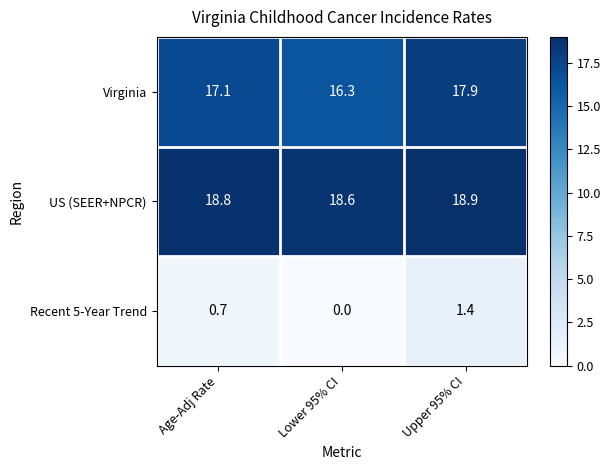

Which series has the widest spread of values?

Virginia